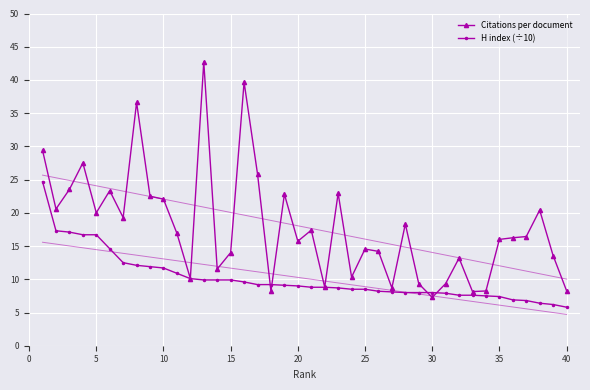

What is the average value of the Citations per document series?

17.9